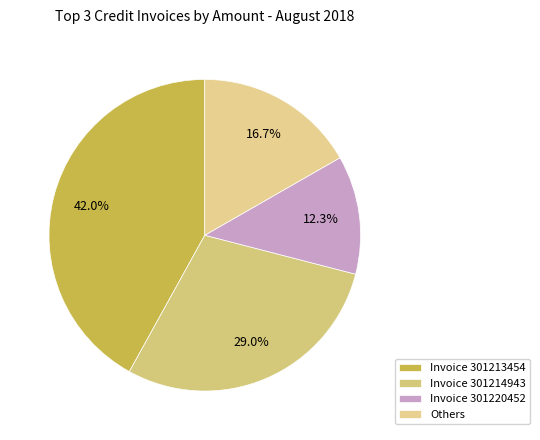

Which slice is the largest?

Invoice 301213454